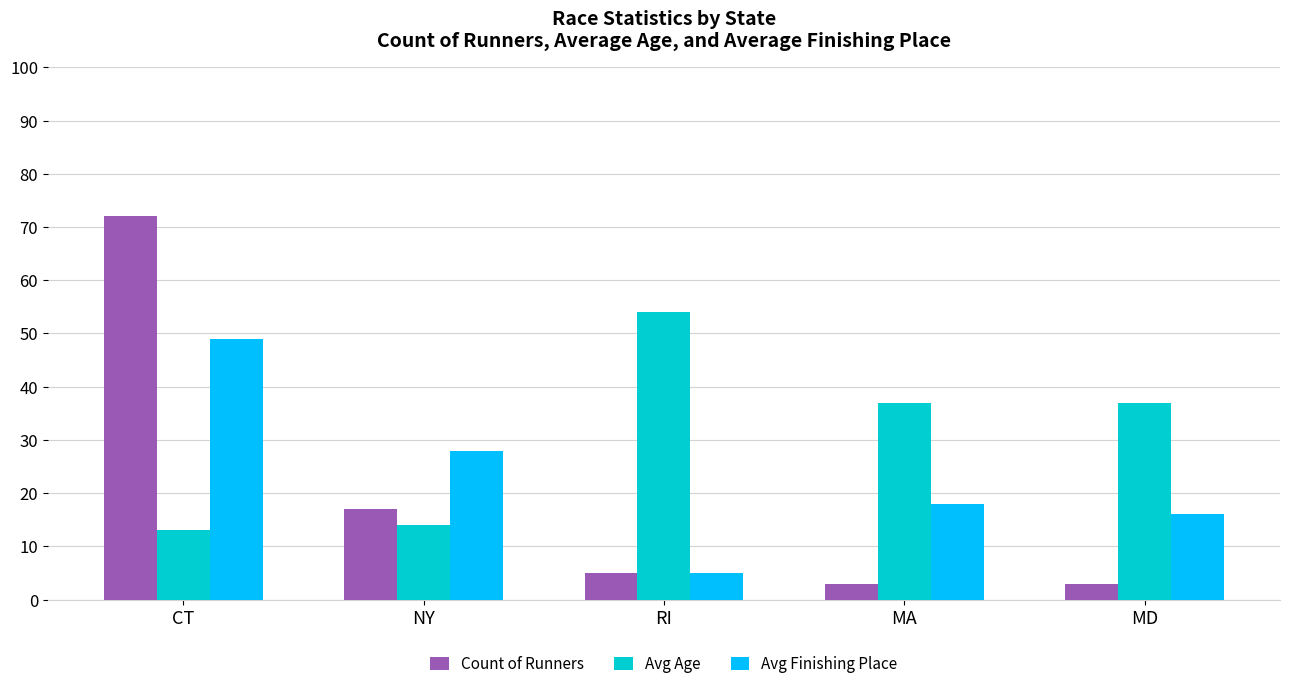

Is the value of Avg Age at CT greater than the value of Count of Runners at NY?

No